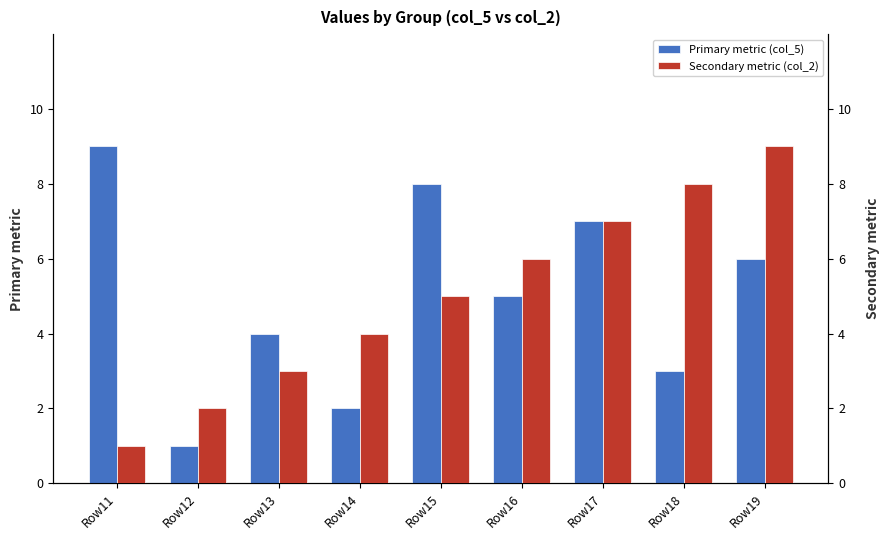

What is the lowest value of the Primary metric (col_5) series?

1